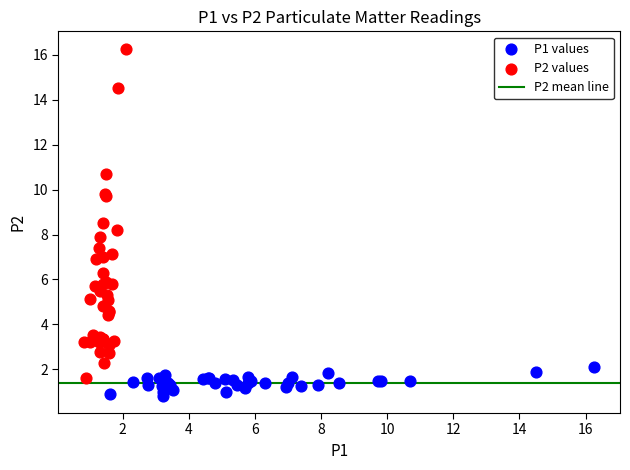

Which series has the widest spread of Y values?

P2 values